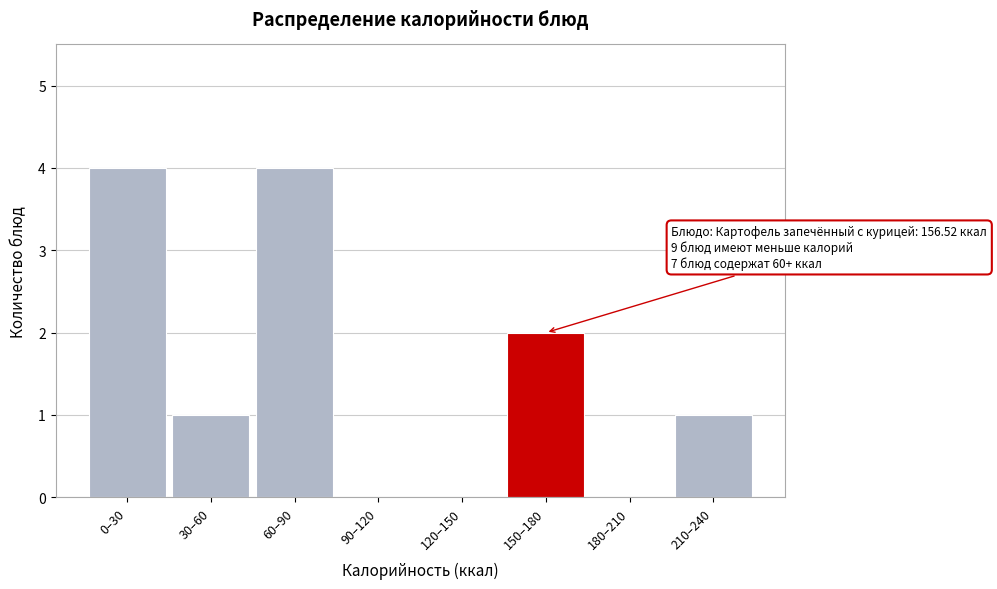

Reading left to right, transcribe all the data shown in this chart.

0–30=4	30–60=1	60–90=4	90–120=0	120–150=0	150–180=2	180–210=0	210–240=1